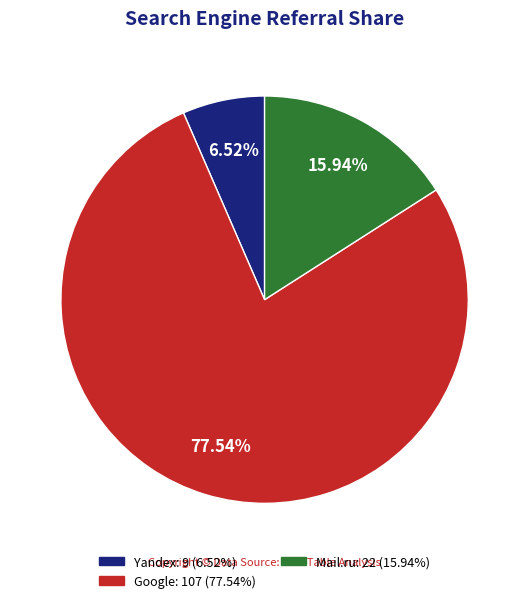

Does Google: 107 (77.54%) account for over 50% of the chart?

Yes